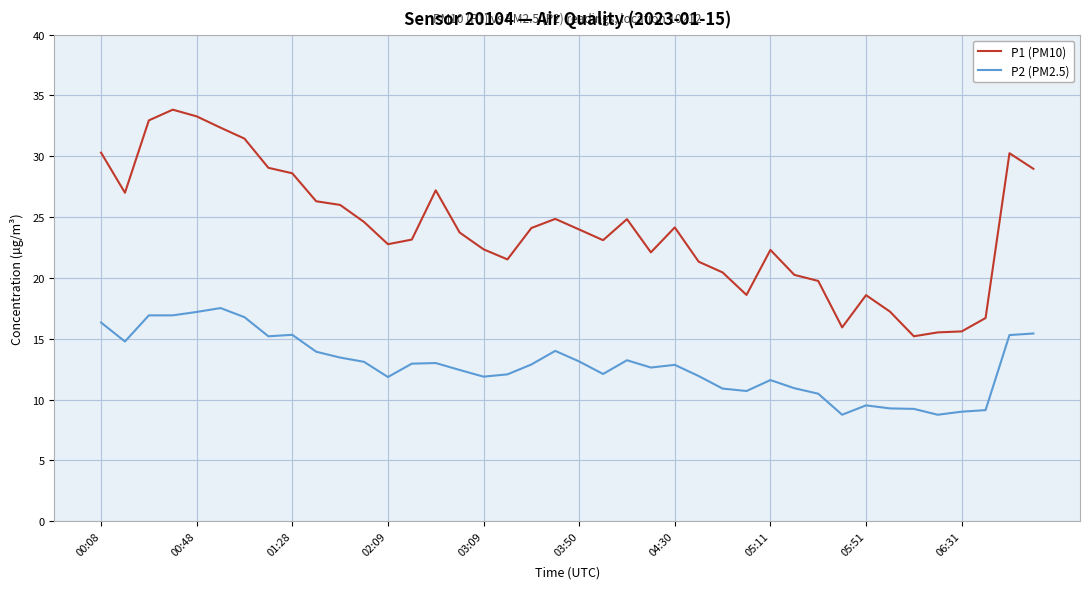

Rank the series by their average value, from highest to lowest.

P1 (PM10), P2 (PM2.5)